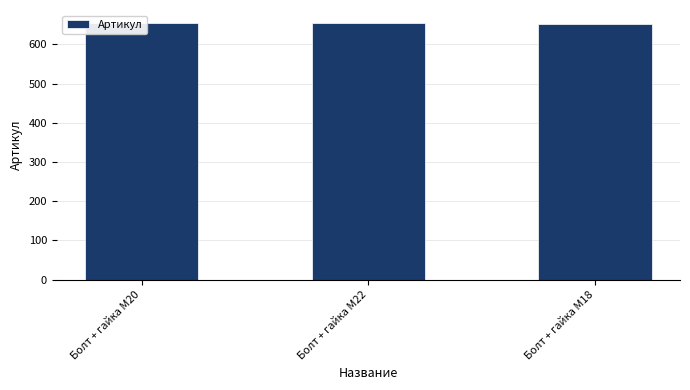

Count the values in the range 653 to 655.

3